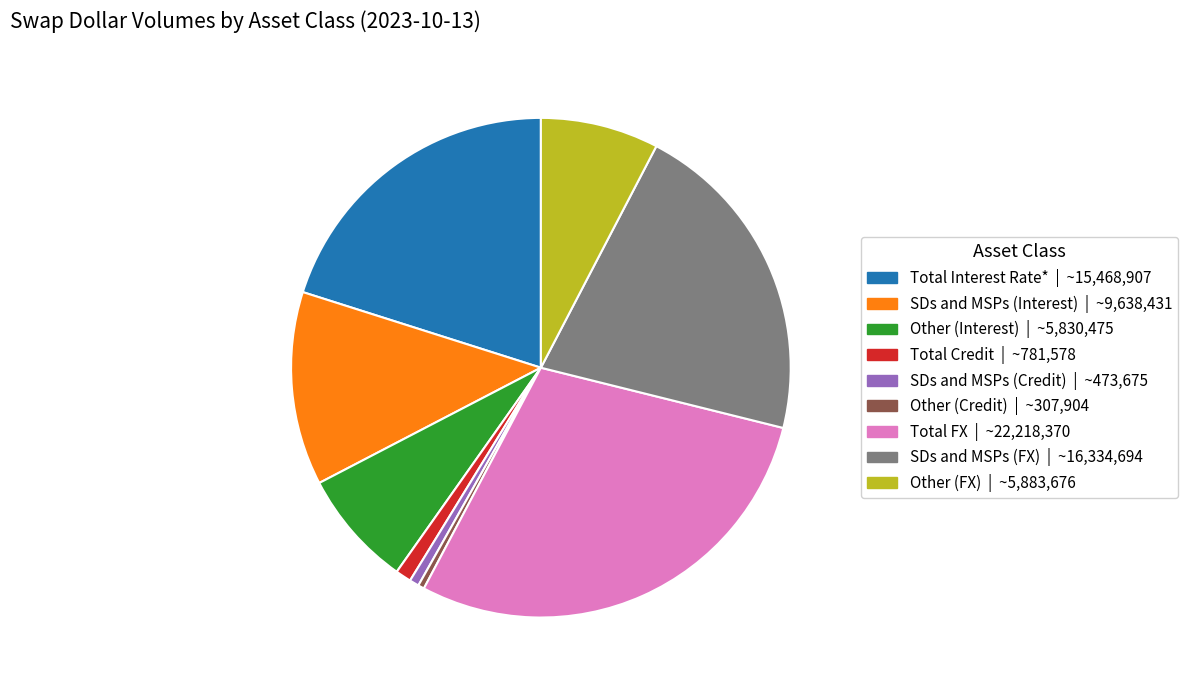

How many slices are in this pie chart?

9